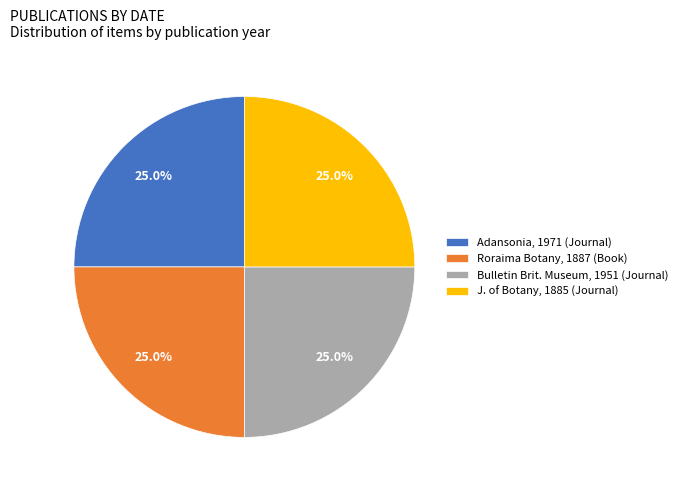

What is the ratio of the value at J. of Botany, 1885 (Journal) to the value at Bulletin Brit. Museum, 1951 (Journal)?

1.0